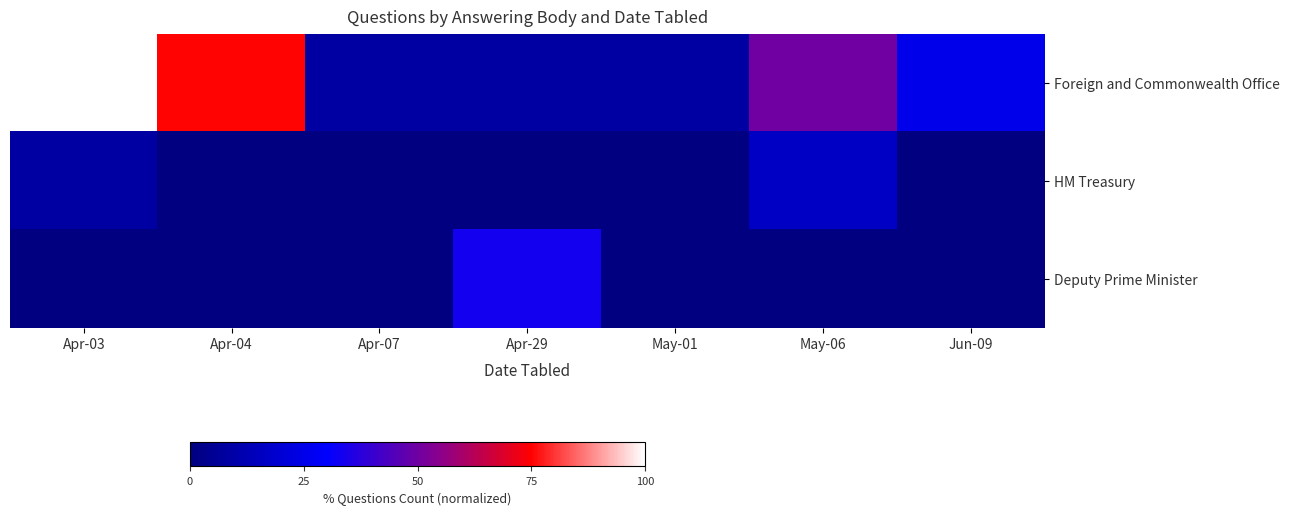

At Apr-07, list the series in order from smallest to largest.

HM Treasury, Deputy Prime Minister, Foreign and Commonwealth Office